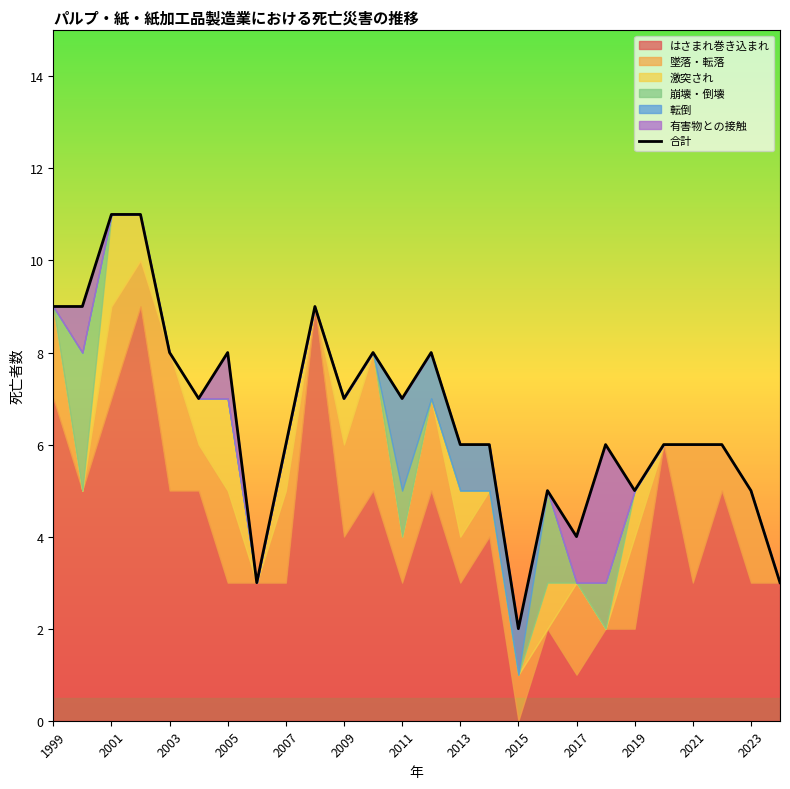

How many data points are less than 6?

7